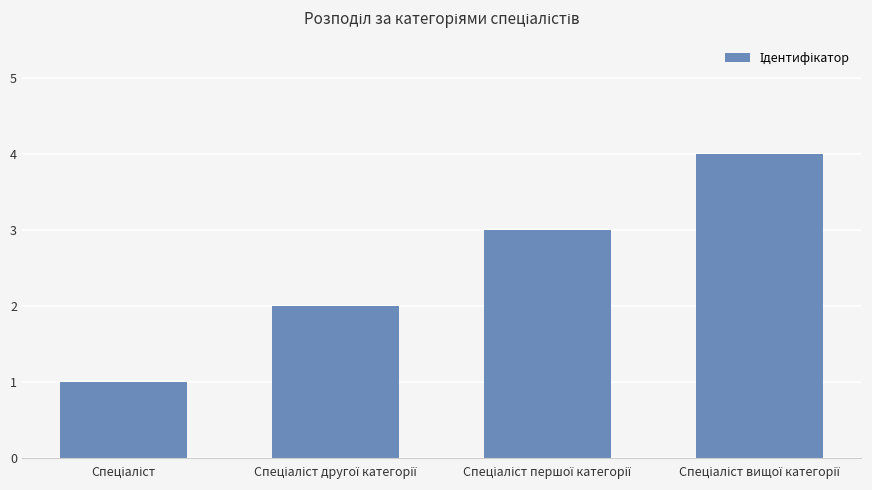

What is the greatest value displayed?

4